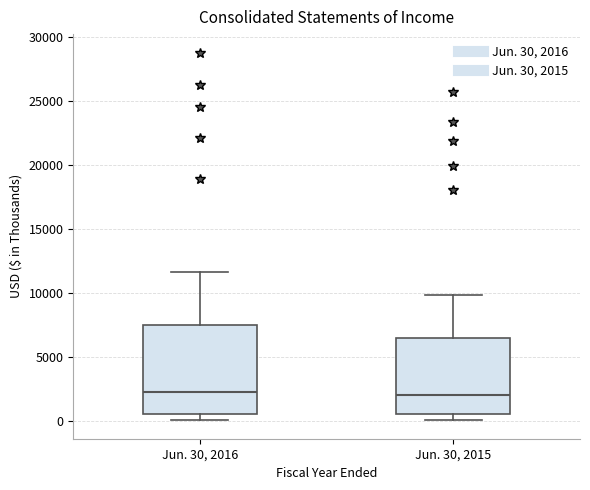

Which box is the tallest, from its lower edge to its upper edge?

Jun. 30, 2016